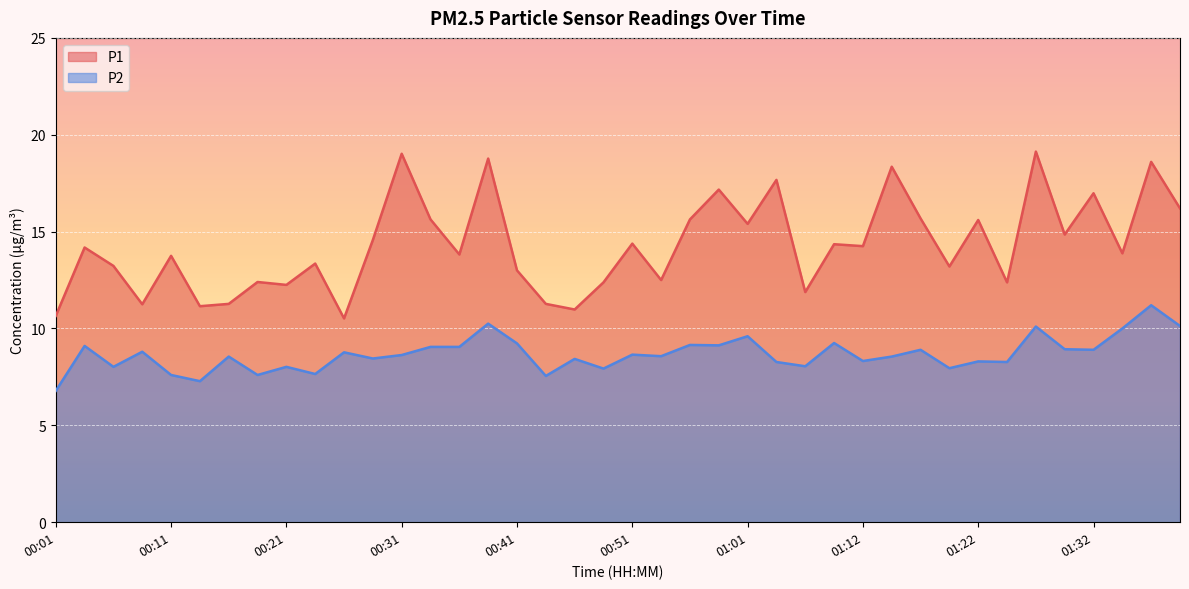

Reading left to right, list all the values displayed in this chart.

P1: 10.7	14.2	13.2	11.2	13.8	11.2	11.3	12.4	12.2	13.3	10.5	14.6	19.0	15.6	13.8	18.8	13.0	11.3	11.0	12.4	14.4	12.5	15.6	17.2	15.4	17.7	11.9	14.3	14.2	18.4	15.7	13.2	15.6	12.4	19.1	14.8	17.0	13.9	18.6	16.2
P2: 6.8	9.1	8.0	8.8	7.6	7.3	8.6	7.6	8.0	7.7	8.8	8.4	8.6	9.1	9.1	10.2	9.2	7.5	8.4	7.9	8.7	8.6	9.2	9.1	9.6	8.3	8.1	9.2	8.3	8.6	8.9	8.0	8.3	8.3	10.1	8.9	8.9	10.0	11.2	10.1